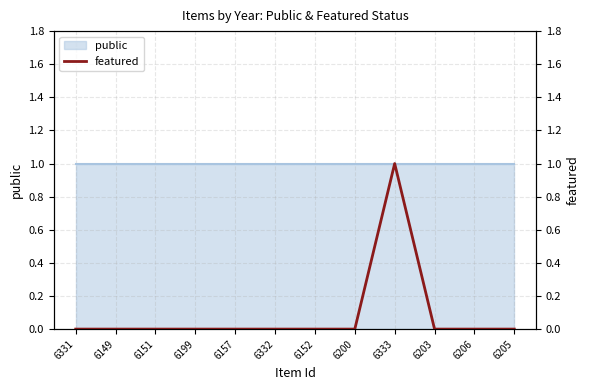

Reading left to right, what are all the values shown in this chart?

6331=0	6149=0	6151=0	6199=0	6157=0	6332=0	6152=0	6200=0	6333=1	6203=0	6206=0	6205=0